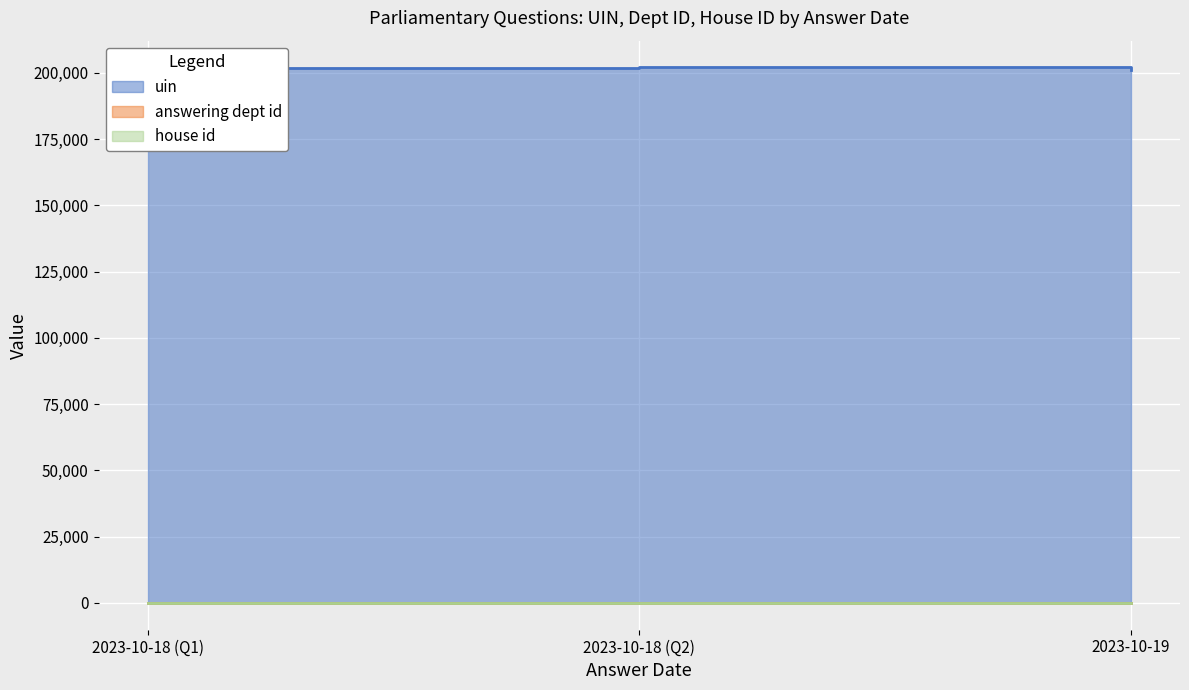

What is the value of the house id point at the 2nd from the left?

1